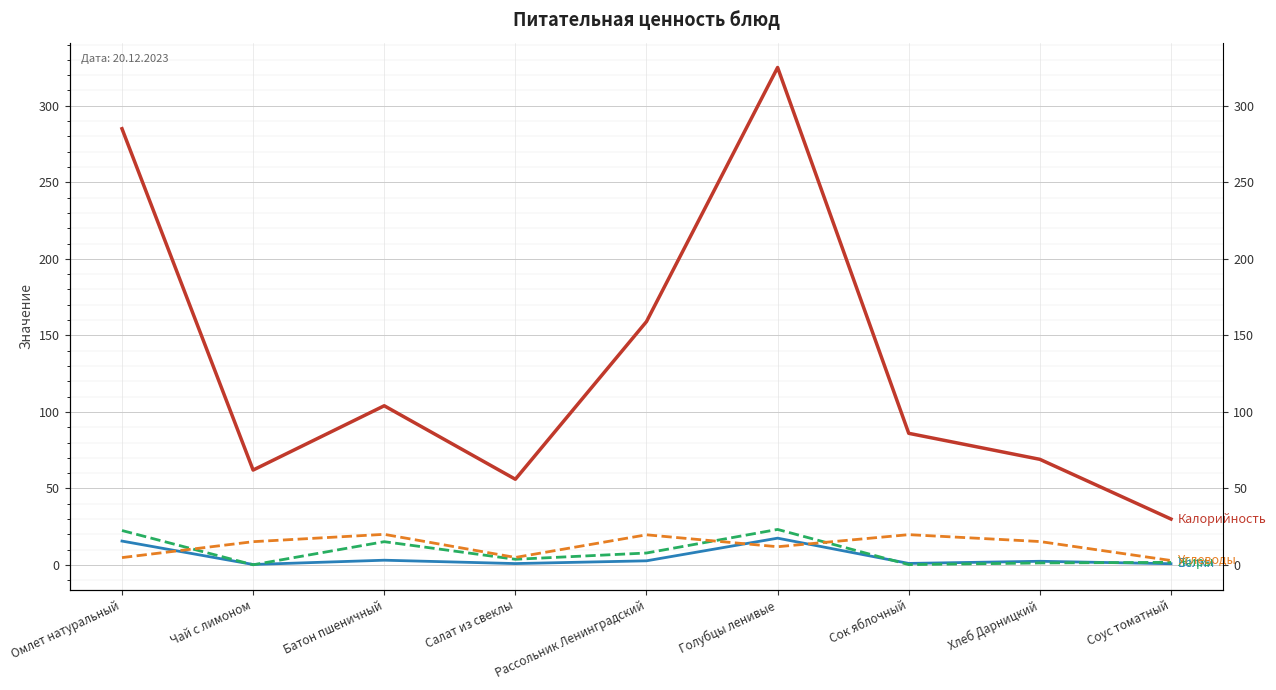

At Хлеб Дарницкий, list the series in order from smallest to largest.

Жиры, Белки, Углеводы, Калорийность